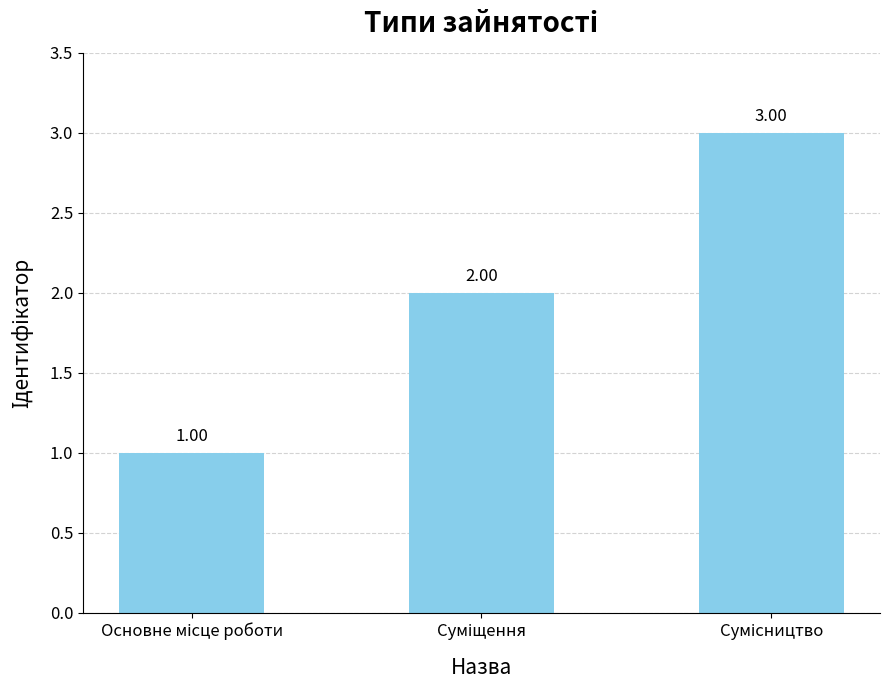

What is the sum of all values?

6